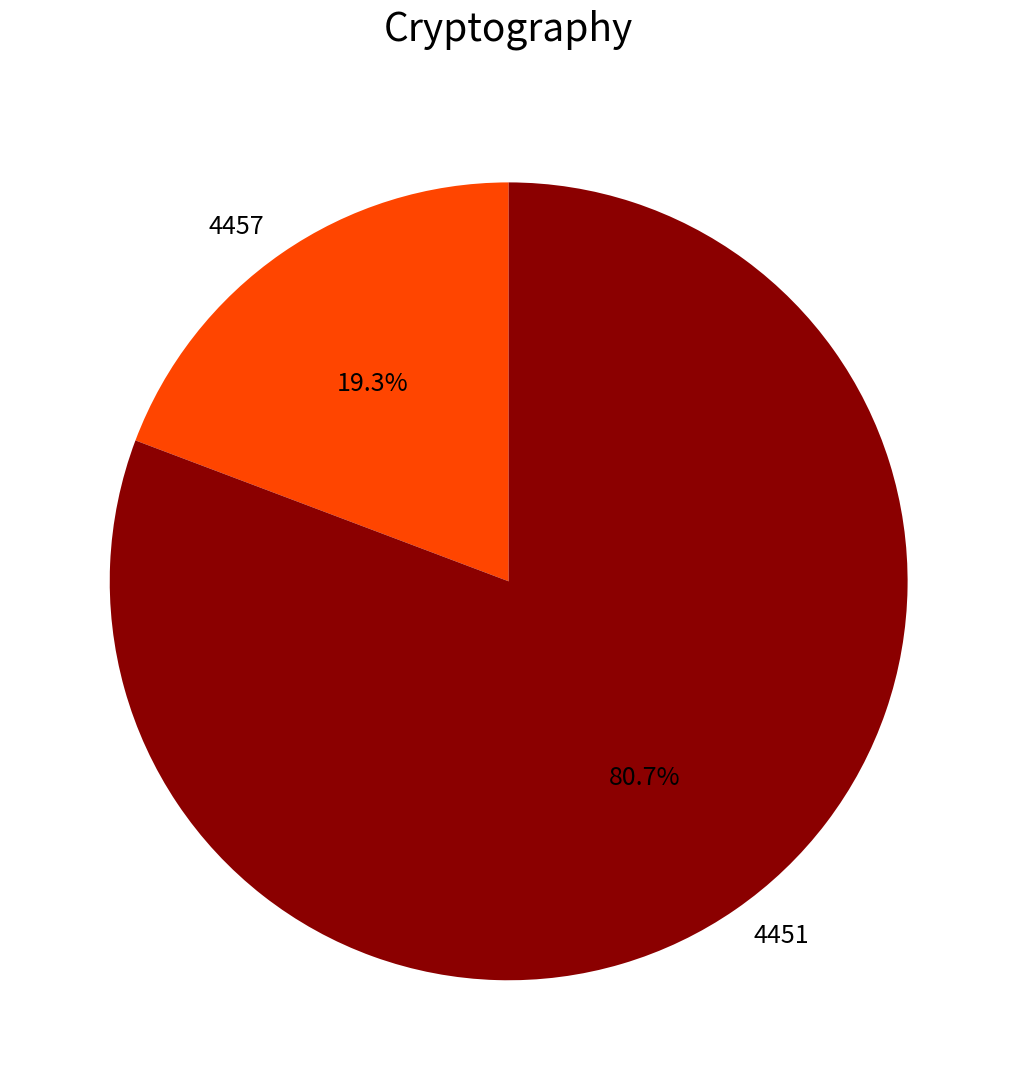

Which slice is the largest?

4451